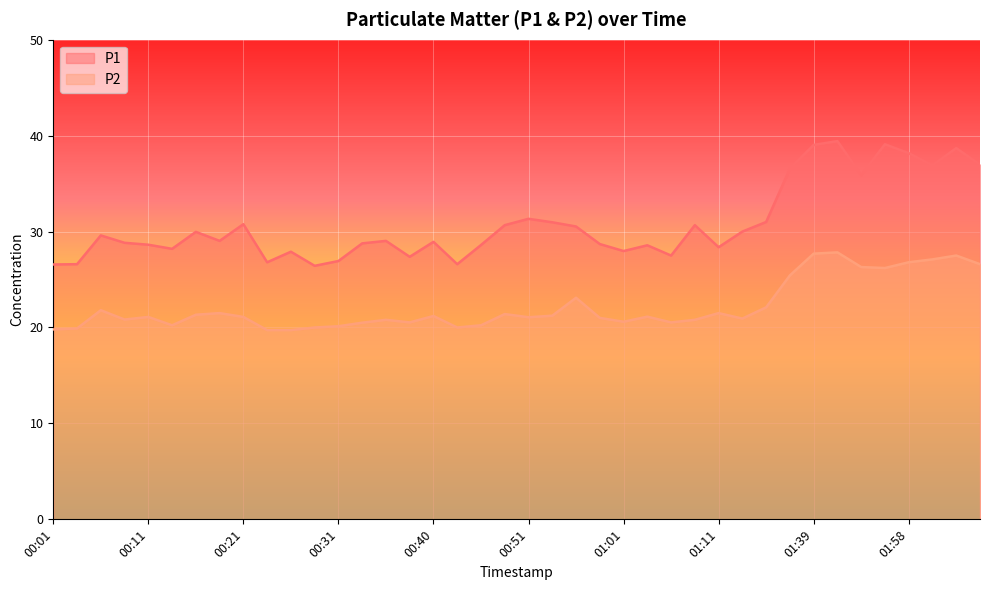

At 00:18, list the series in order from smallest to largest.

P2, P1